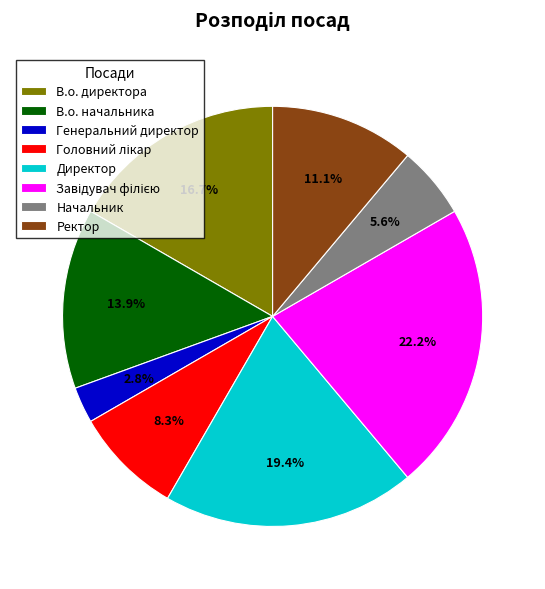

The В.о. начальника slice represents 14% of the pie. True or false?

True